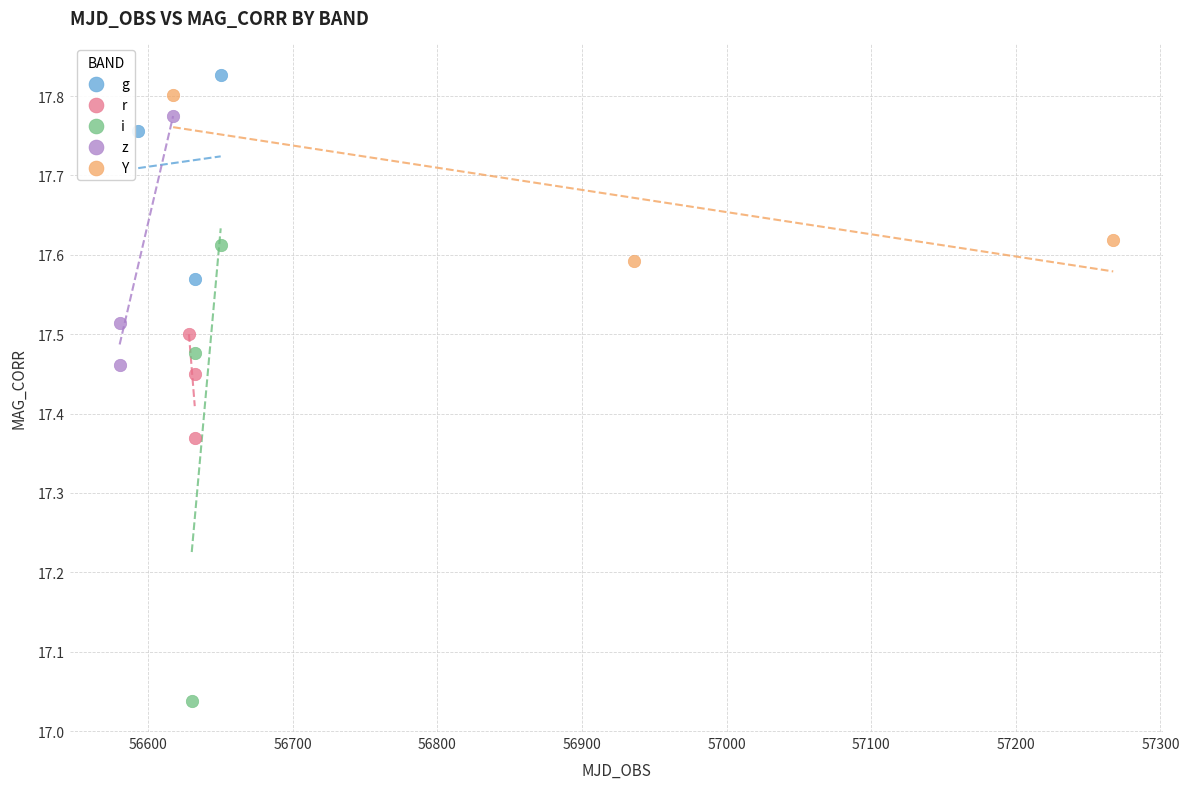

Which series has the widest spread of Y values?

i